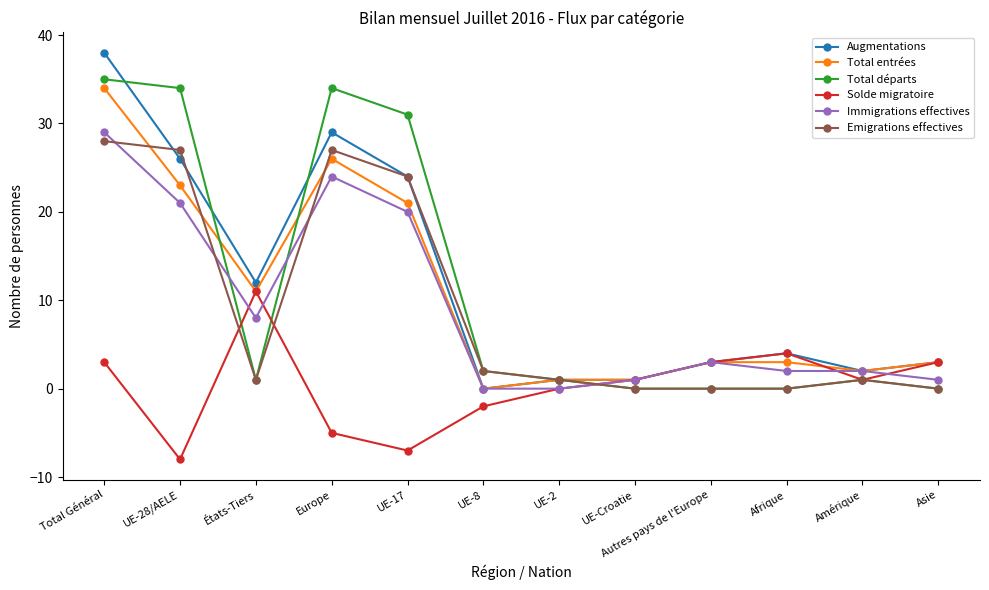

What is the maximum value for Immigrations effectives?

29